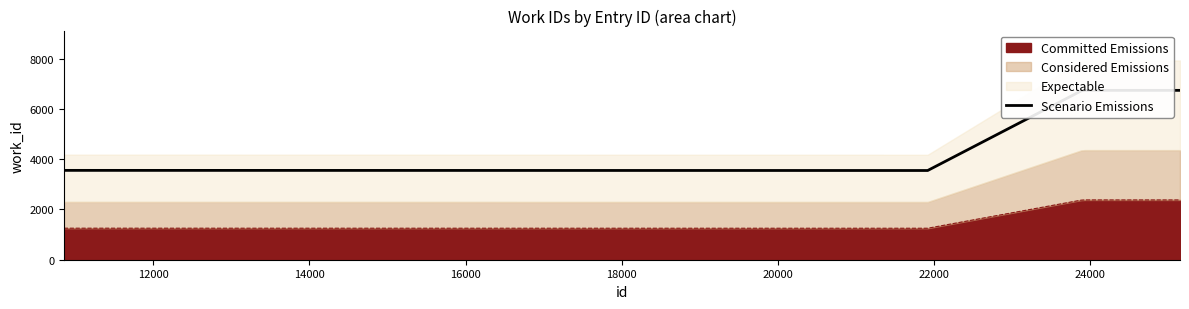

The value at 16000 is 6737.1. True or false?

True